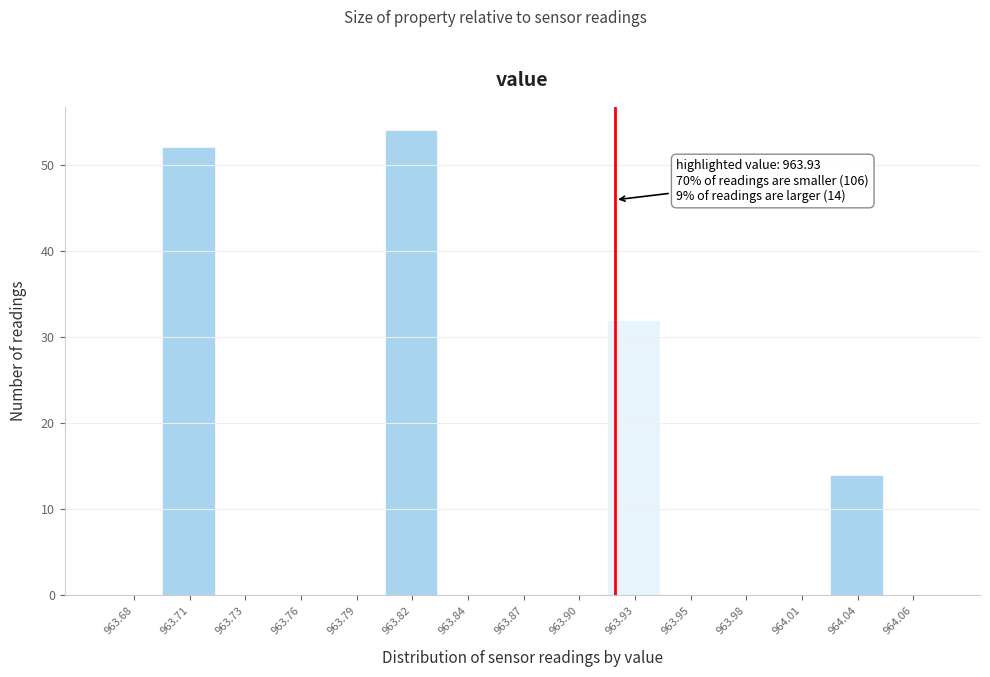

Reading right to left, what are all the values shown in this chart?

964.06=0	964.04=14	964.01=0	963.98=0	963.95=0	963.93=32	963.90=0	963.87=0	963.84=0	963.82=54	963.79=0	963.76=0	963.73=0	963.71=52	963.68=0